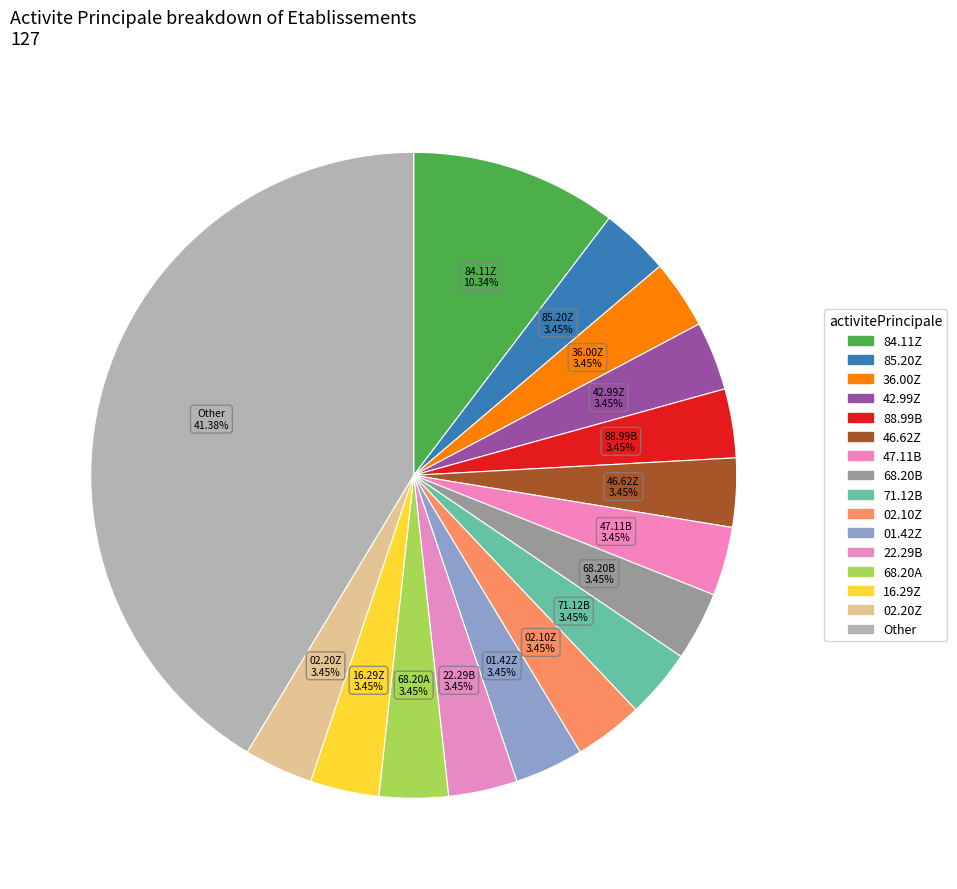

To the nearest percent, what is the average slice percentage?

6%